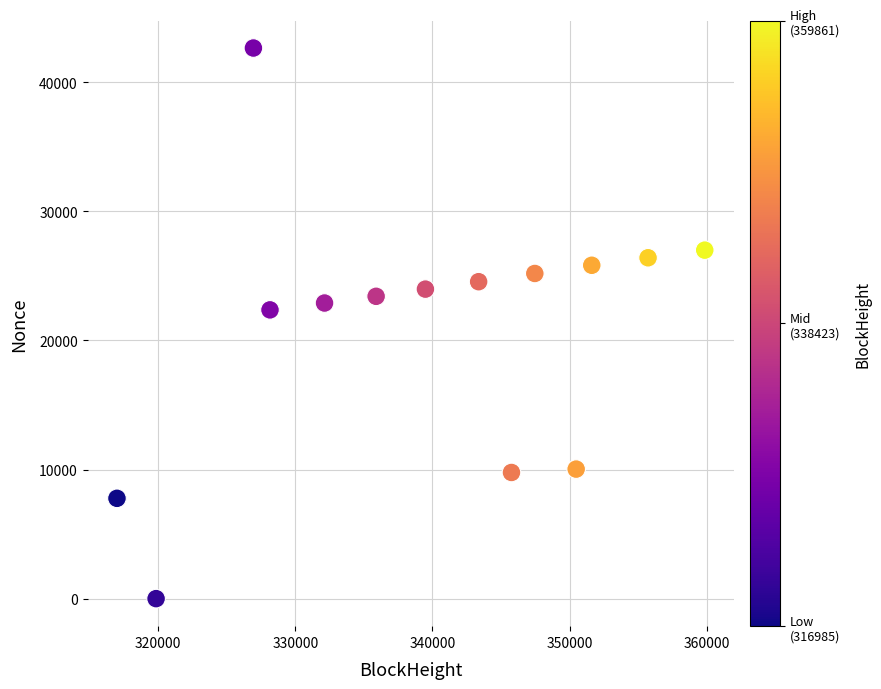

What Y value in the scatter plot is closest to 21323?

22365